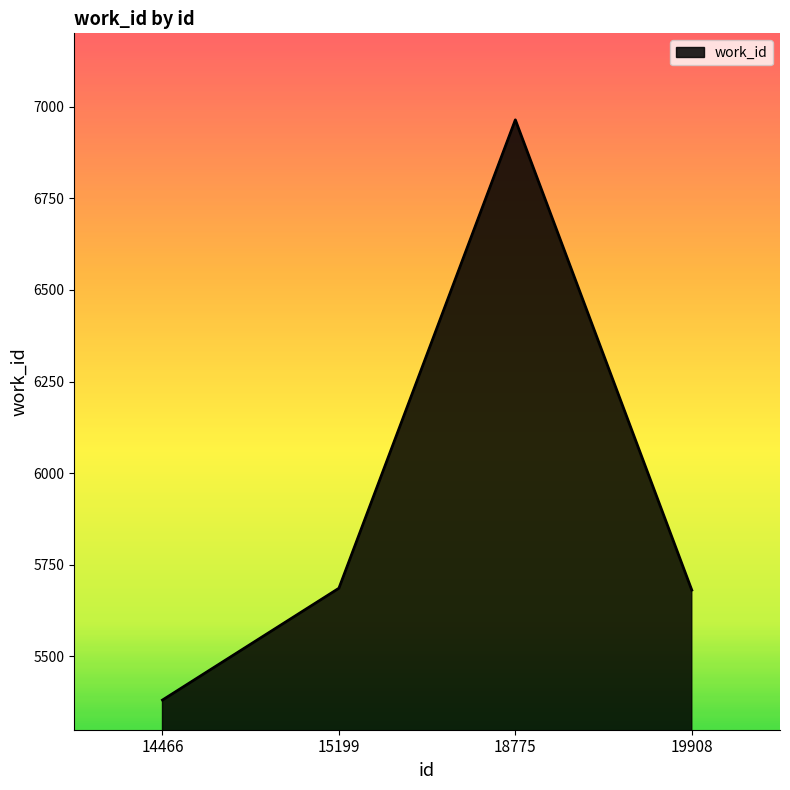

What is the sum of all values?

23712